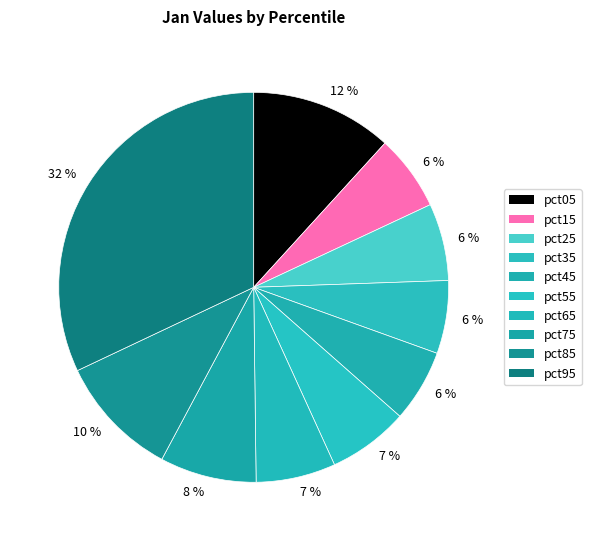

Which has a higher value, pct55 or pct15?

pct55